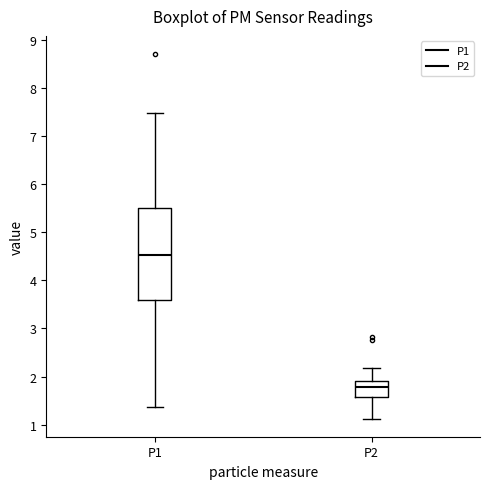

Where does the upper whisker of the box for P1 end on the y-axis? The values are not printed on the chart, so give them approximately, as read against the axis.

7.5